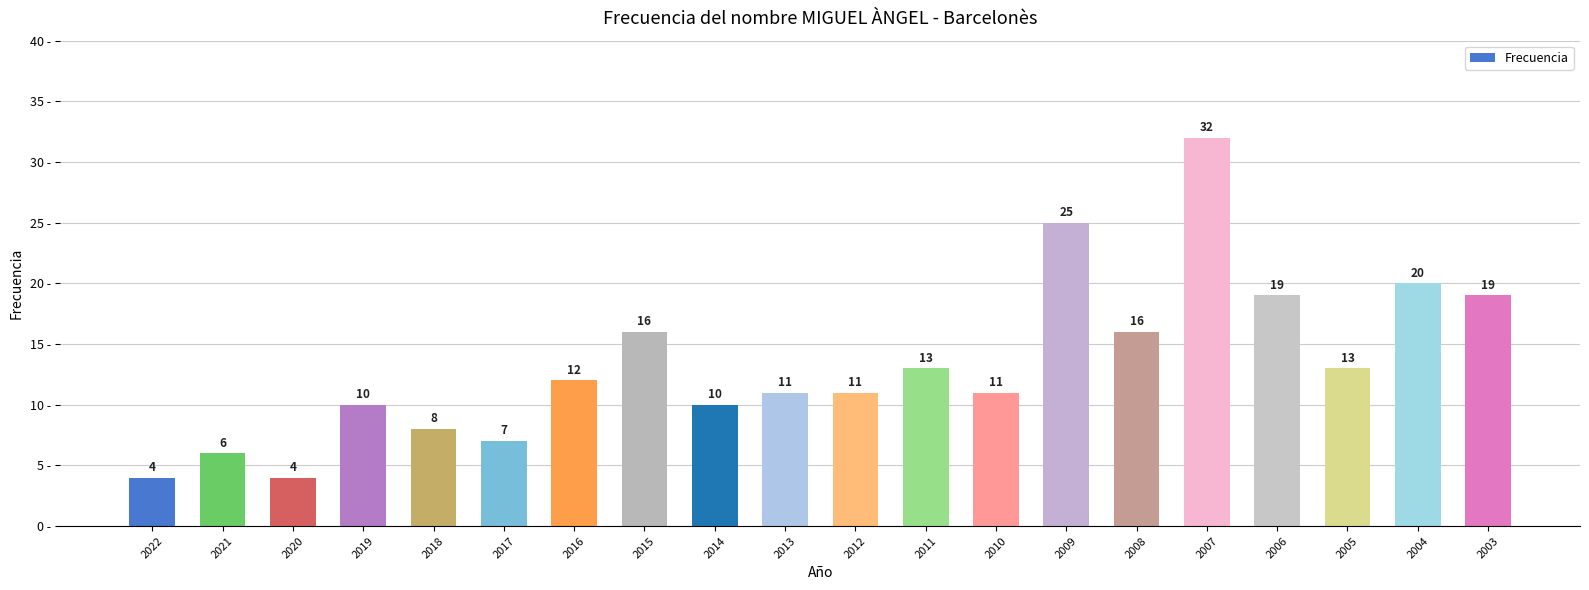

How many data points are less than 12?

10